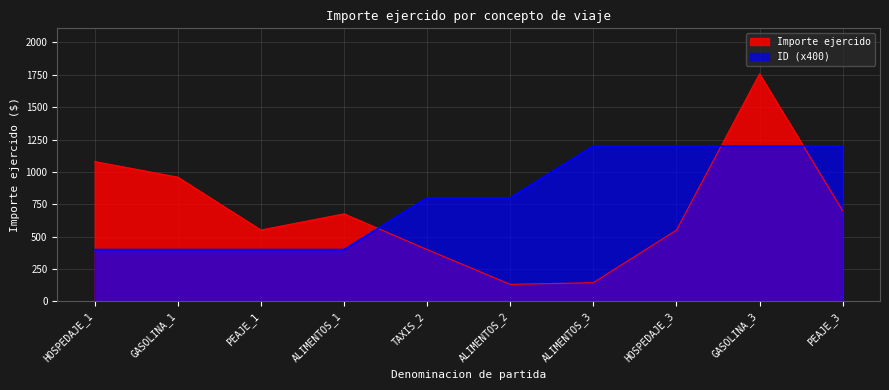

Reading left to right, list all the values displayed in this chart.

Importe ejercido: 1080.0	959.4	551.0	676.0	400.0	131.0	144.0	550.0	1757.7	700.0
ID: 400.0	400.0	400.0	400.0	800.0	800.0	1200.0	1200.0	1200.0	1200.0